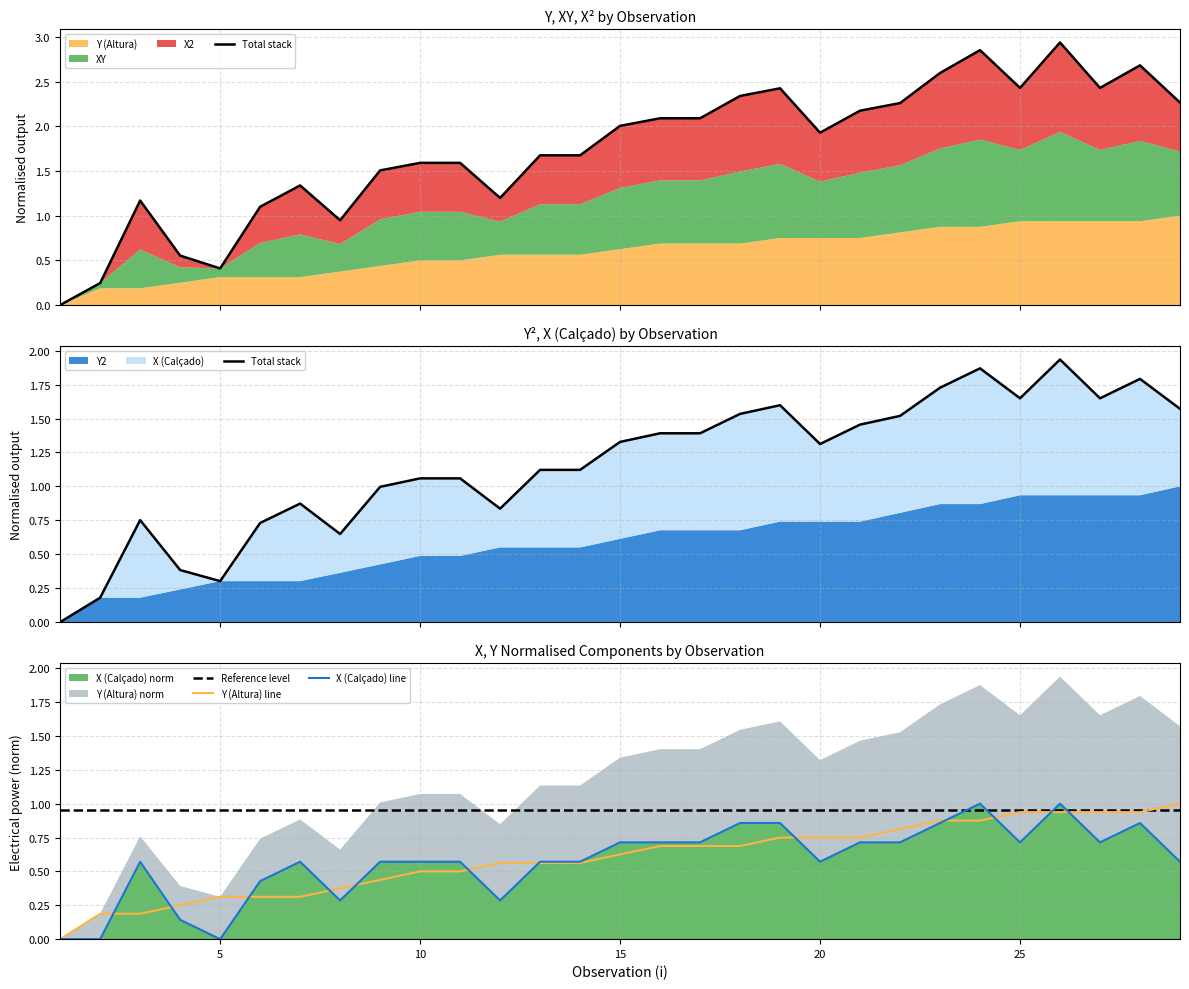

At how many categories does at least one series exceed 0?

29